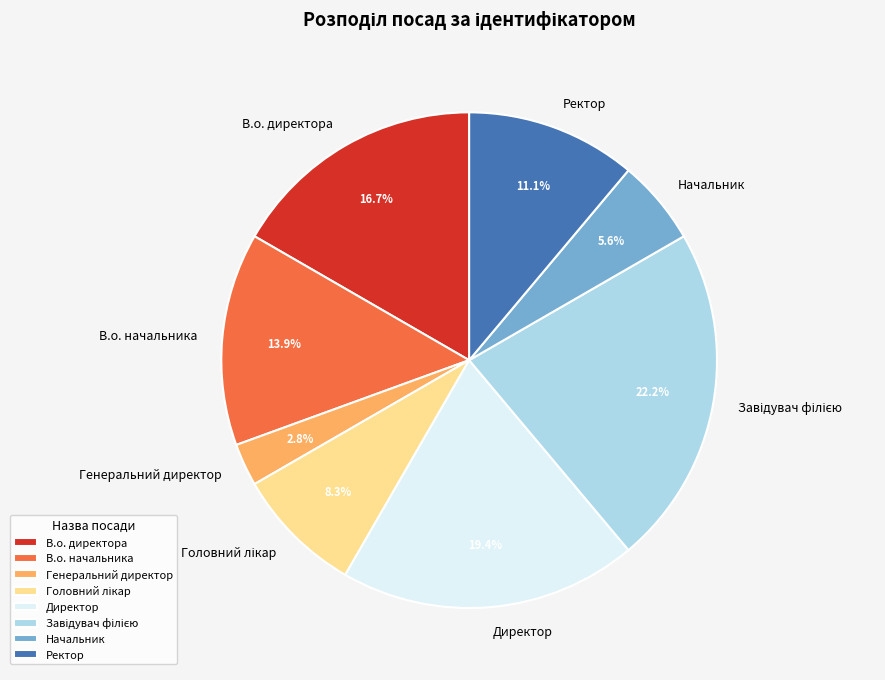

What is the total percentage of Генеральний директор and Директор?

22.2%